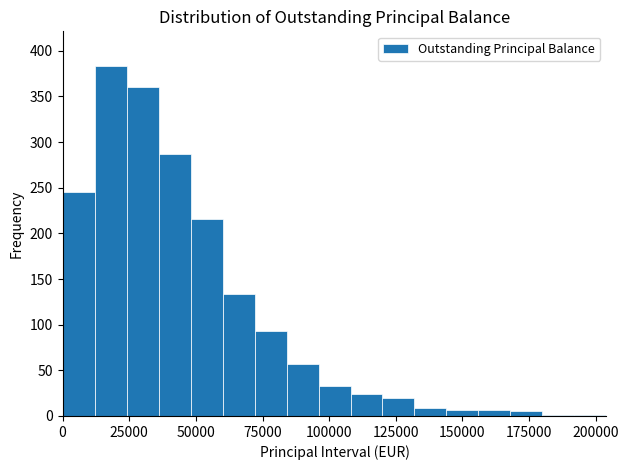

Read against the x-axis, roughly where is the centre of the tallest bar?

20000